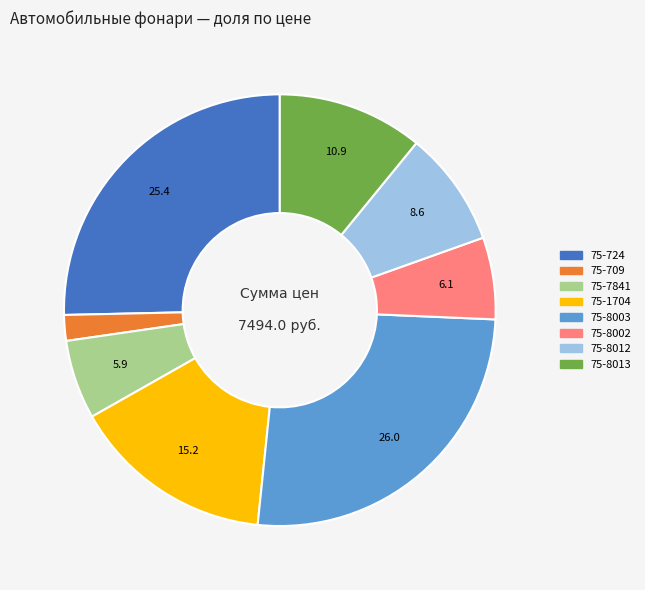

Do 75-1704 and 75-8012 together represent more than half of the pie?

No